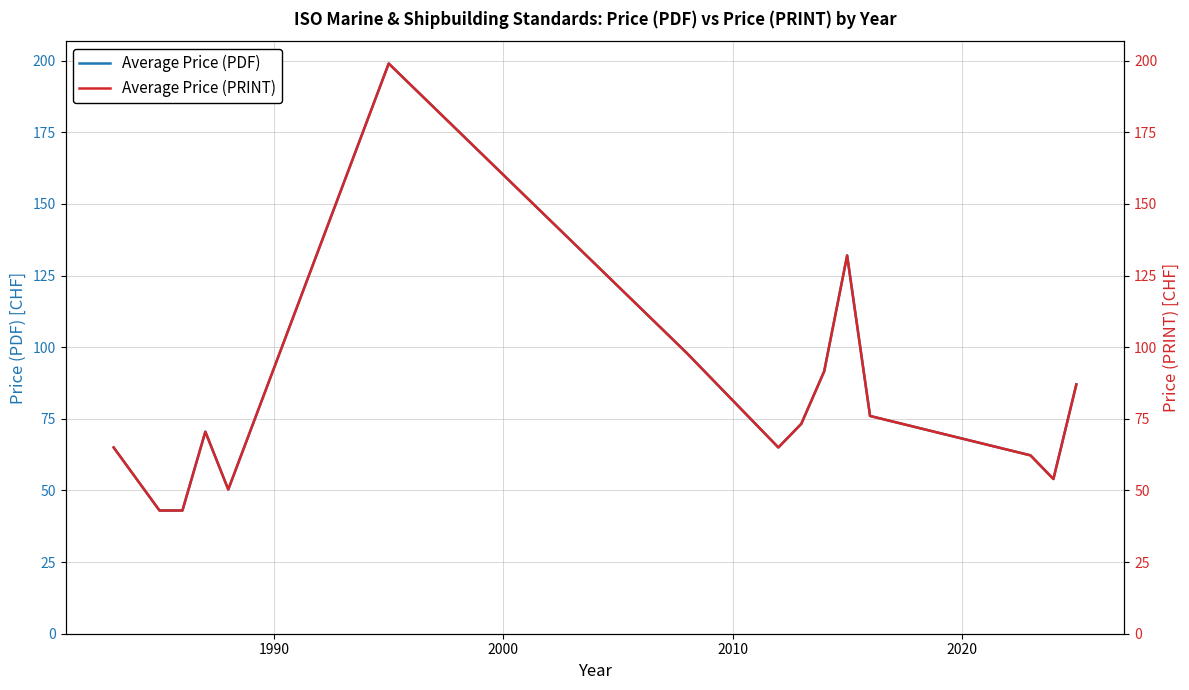

What are all the series names shown in the legend?

Average Price (PDF), Average Price (PRINT)